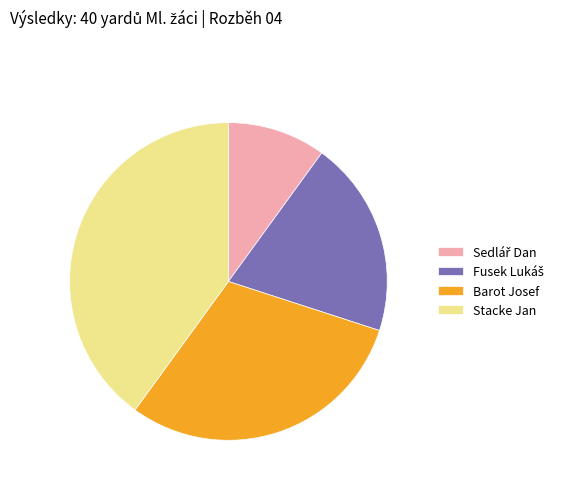

Is there a majority slice in this chart?

No